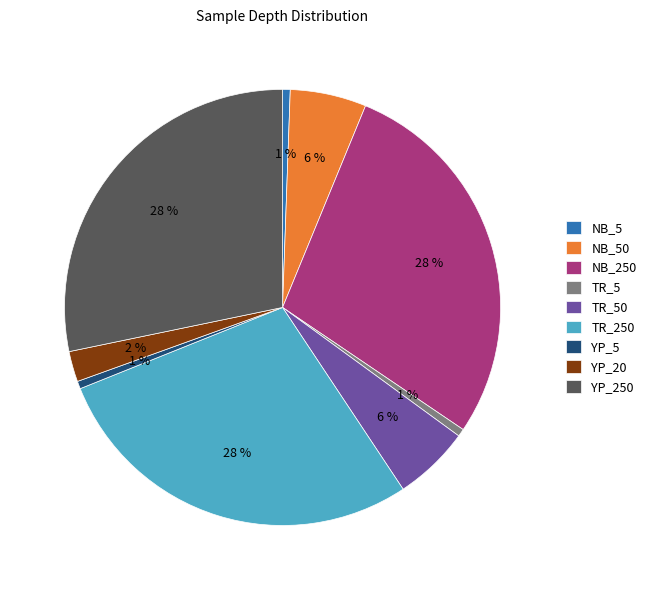

Does NB_250 account for over 50% of the chart?

No